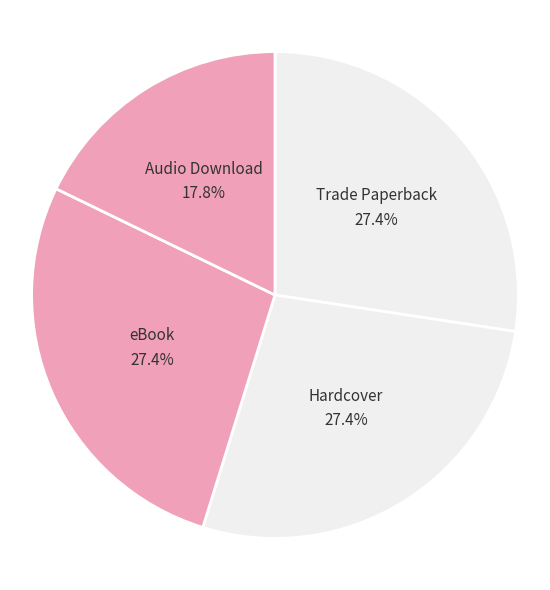

To the nearest percent, what percentage of the pie is Trade Paperback?

27%